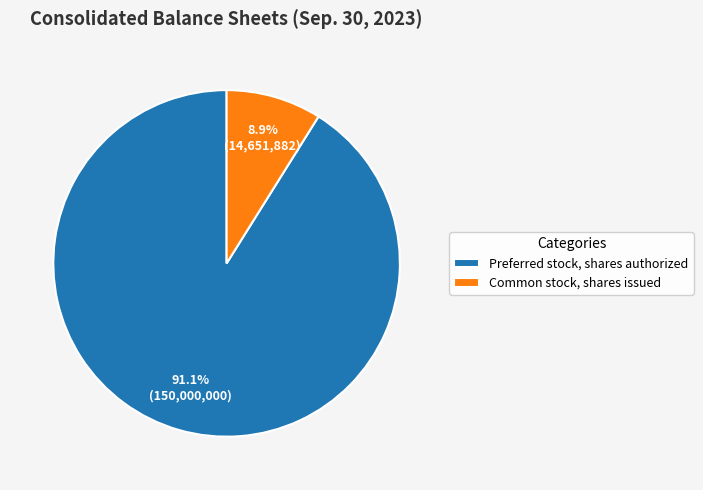

What percentage is the Preferred stock, shares authorized slice, to the nearest percent?

91%